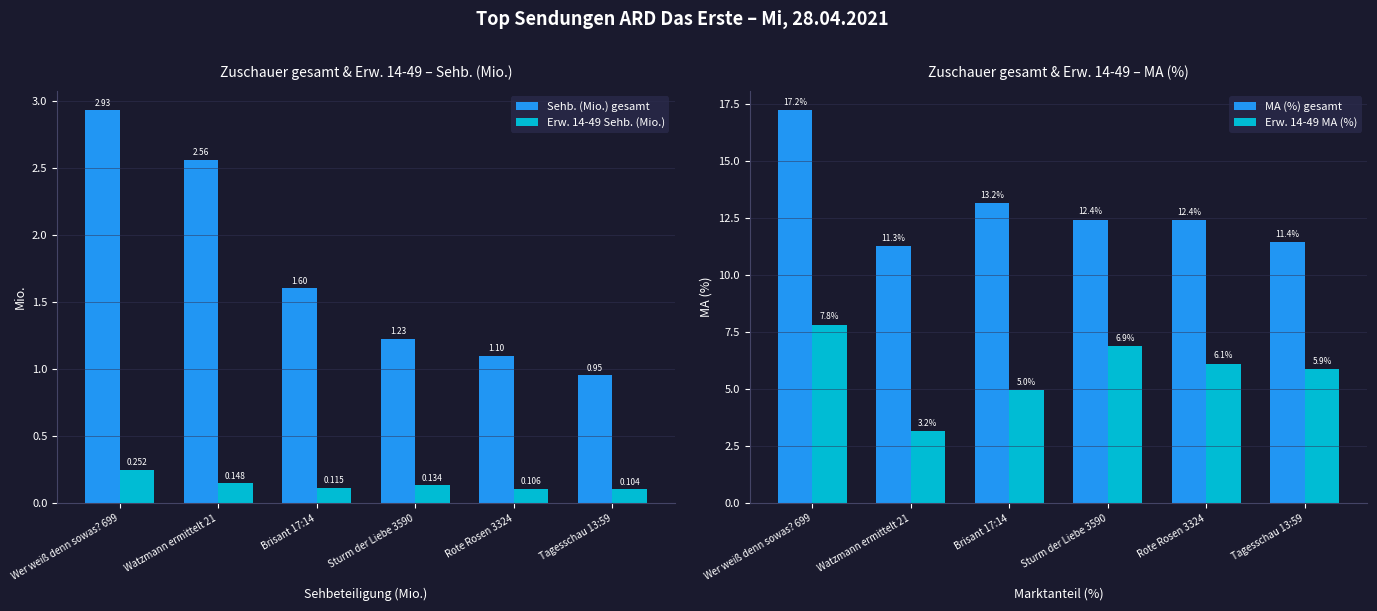

Where is Erw. 14-49 MA (%) nearest to the value 5?

Brisant 17:14